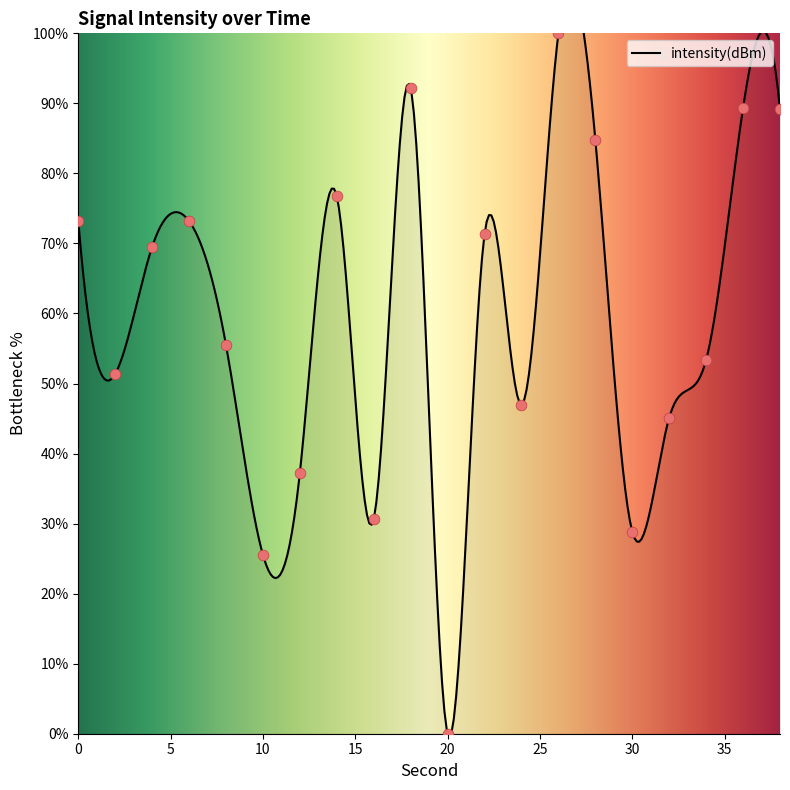

Between 0 and 28, which is larger?

28